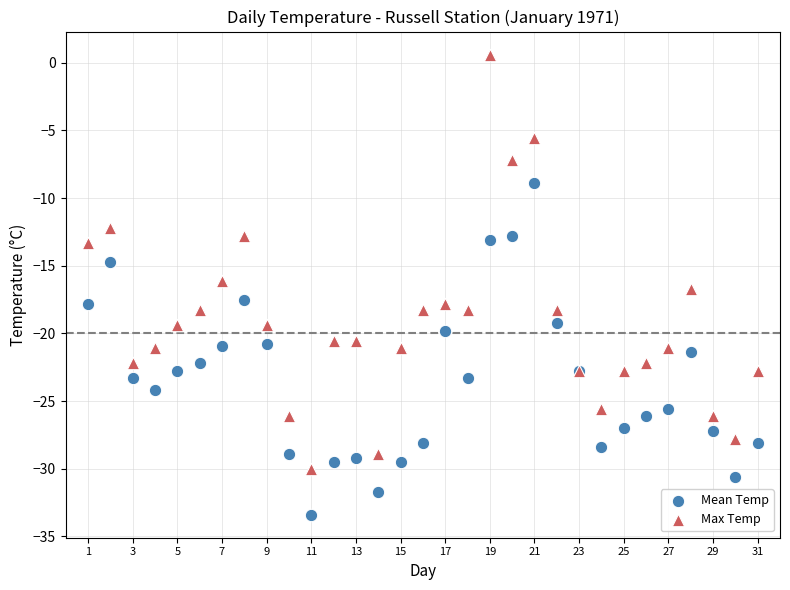

What are all the series names shown in the legend?

Mean Temp, Max Temp